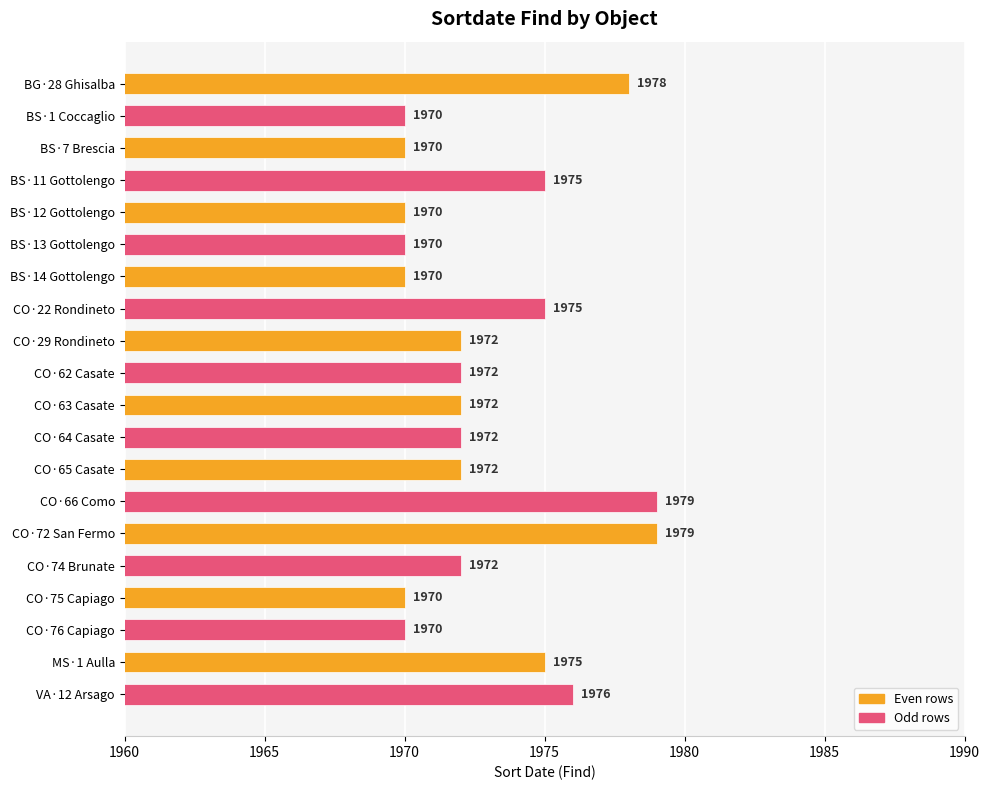

What is the ratio of the value at BS·13 Gottolengo to the value at CO·62 Casate?

1.0